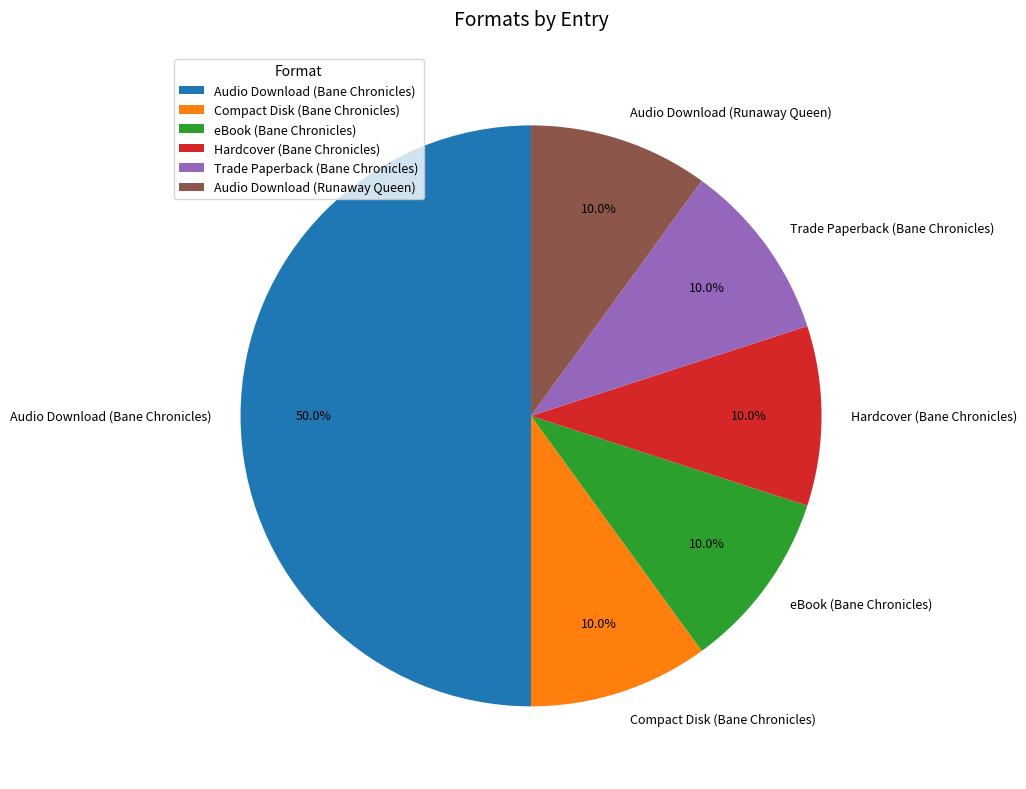

What is the ratio of the value at Hardcover (Bane Chronicles) to the value at eBook (Bane Chronicles)?

1.0